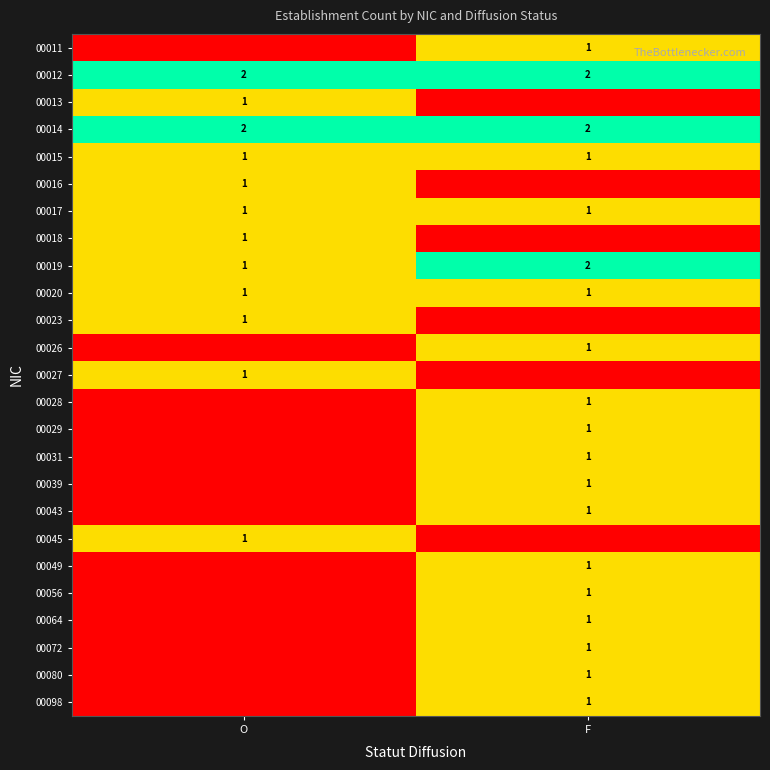

Is it true that 00072 equals 0 at F?

False